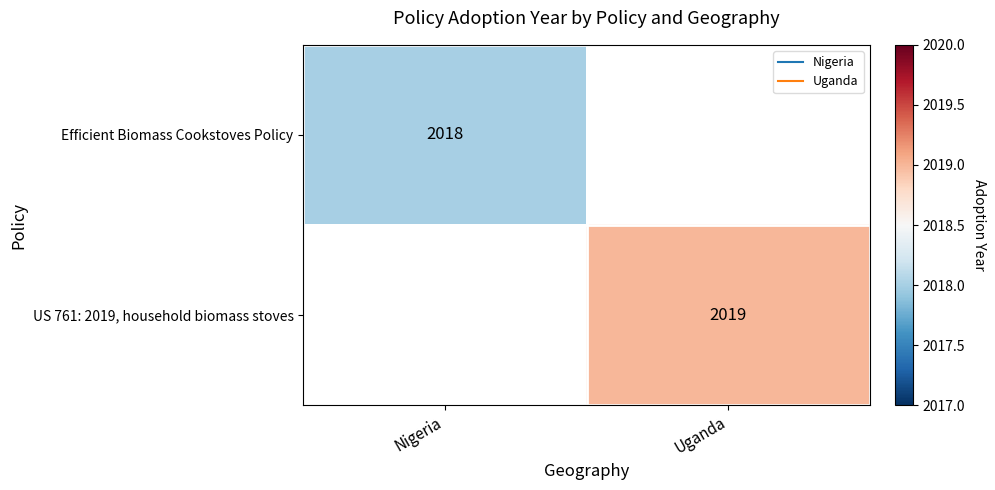

At which category is the sum across all series the highest?

Uganda